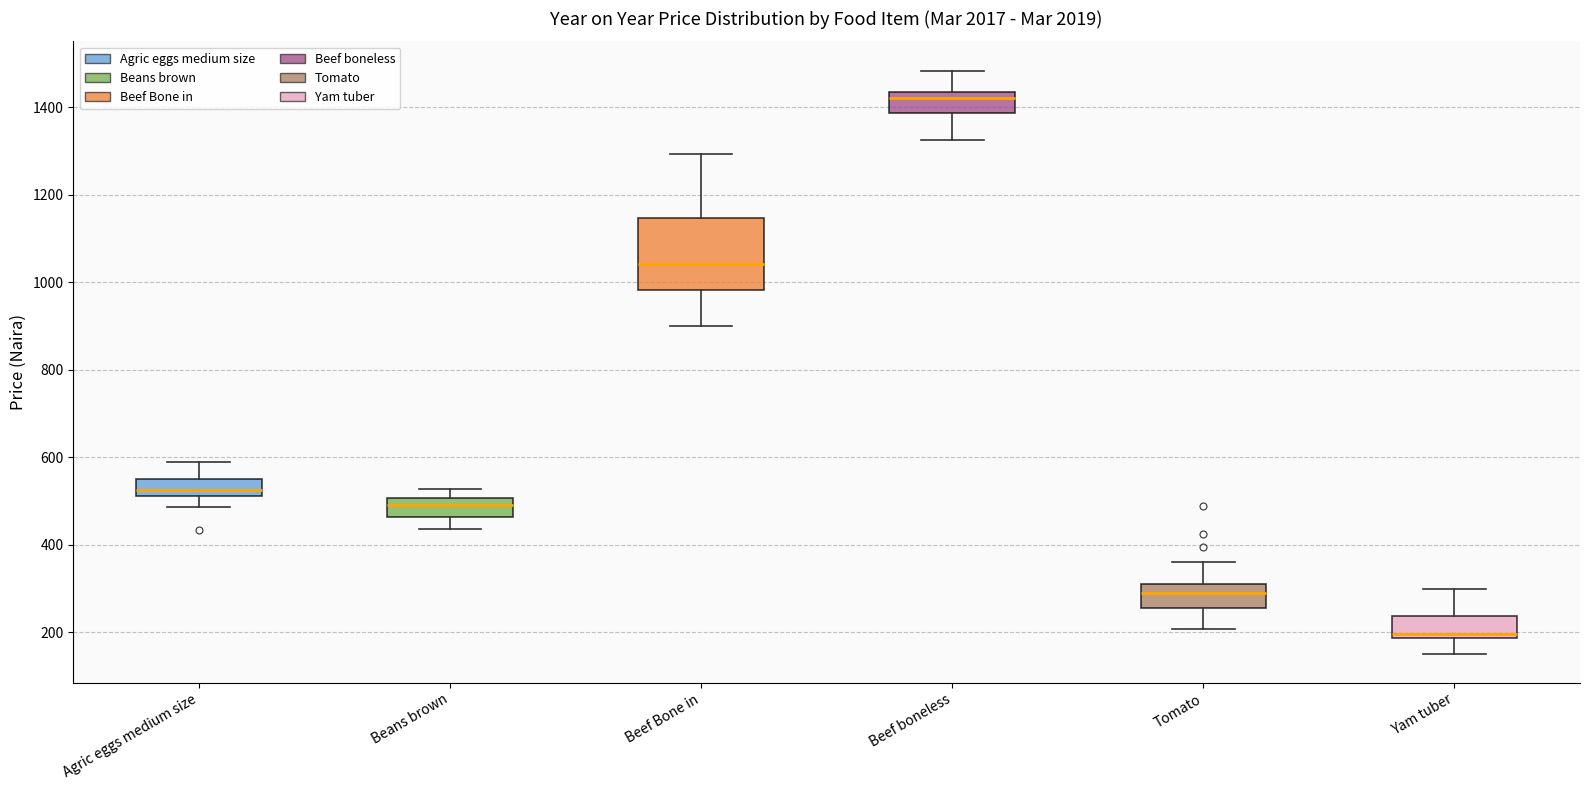

Reading left to right, read every box against the y-axis: the position of its median line, the range the box covers, and the ends of its whiskers. The values are not printed on the chart, so give them approximately, as read against the axis.

Agric eggs medium size: median 520 (inside the box), box 520 to 540, whiskers 480 to 580
Beans brown: median 500 (inside the box), box 460 to 500, whiskers 440 to 520
Beef Bone in: median 1040, box 980 to 1140, whiskers 900 to 1300
Beef boneless: median 1420, box 1380 to 1440, whiskers 1320 to 1480
Tomato: median 280, box 260 to 300, whiskers 200 to 360
Yam tuber: median 200, box 180 to 240, whiskers 160 to 300